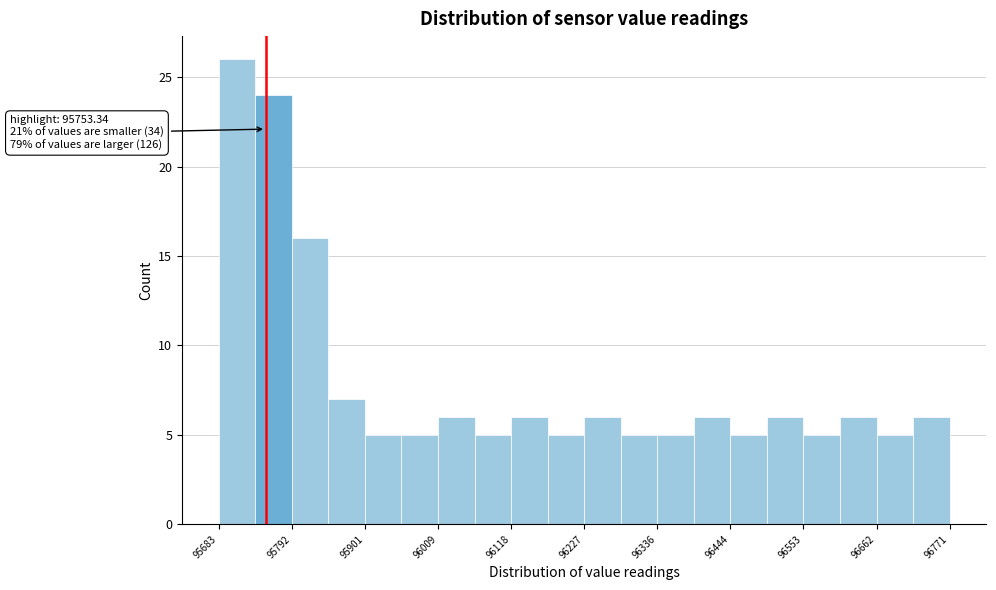

Read against the x-axis, roughly where is the centre of the tallest bar?

95720